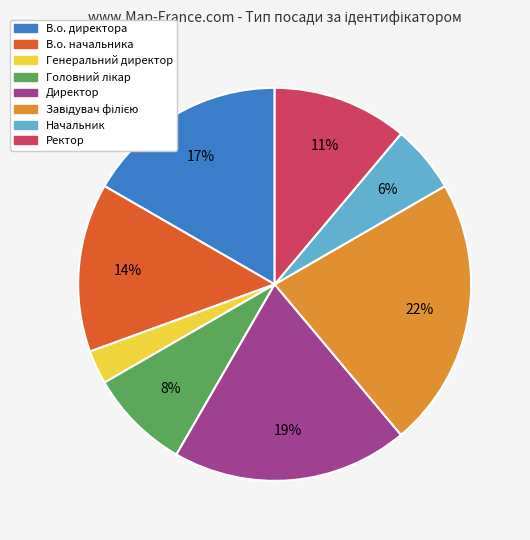

To the nearest percent, what portion does В.о. директора represent?

17%